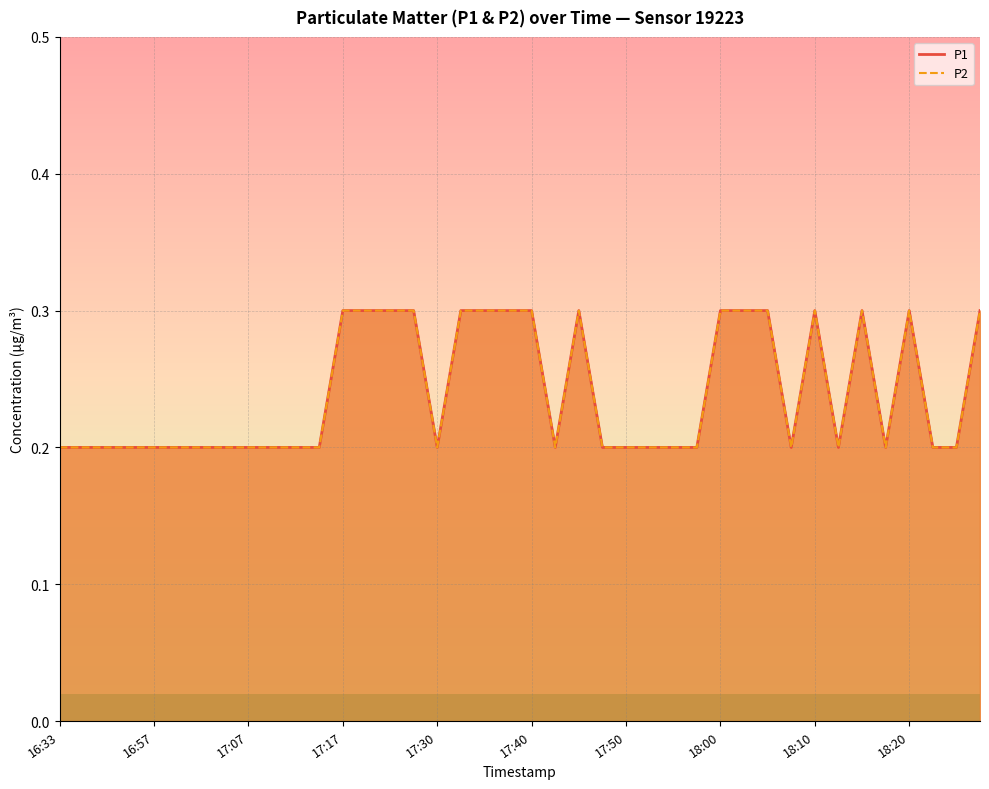

Read the P1 value at 18:07.

0.2